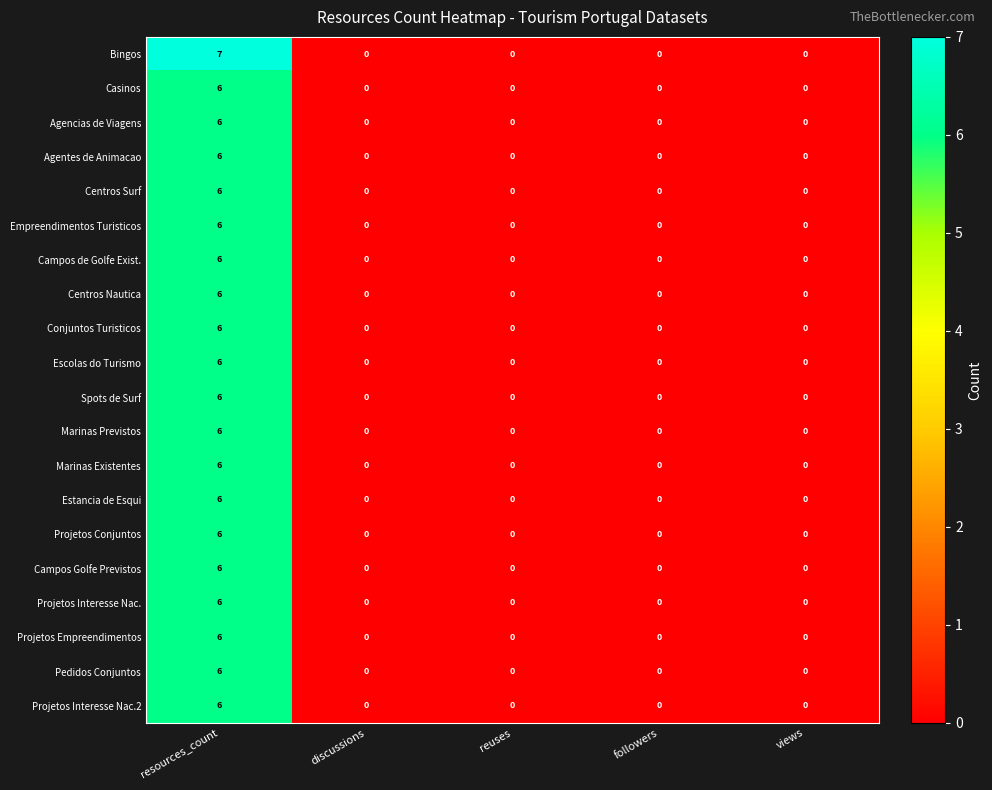

Which series has the largest range (max minus min)?

Bingos